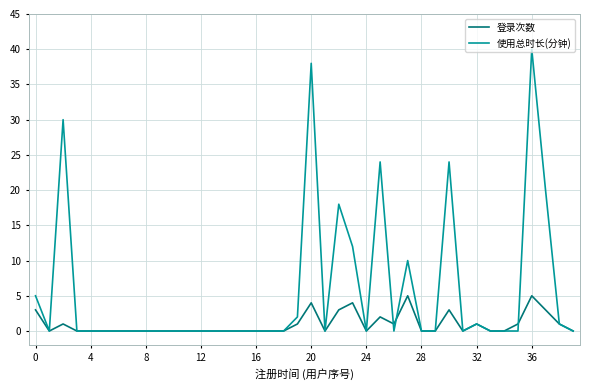

List the series in order of their peak value, lowest first.

登录次数, 使用总时长(分钟)